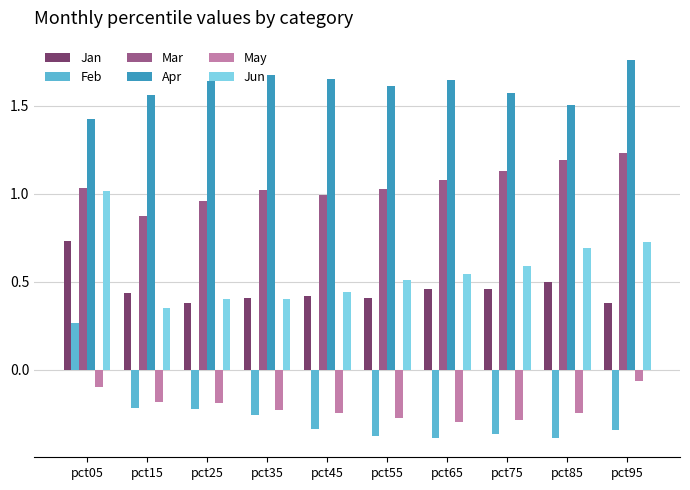

At which category does the chart reach its peak across all series?

pct95